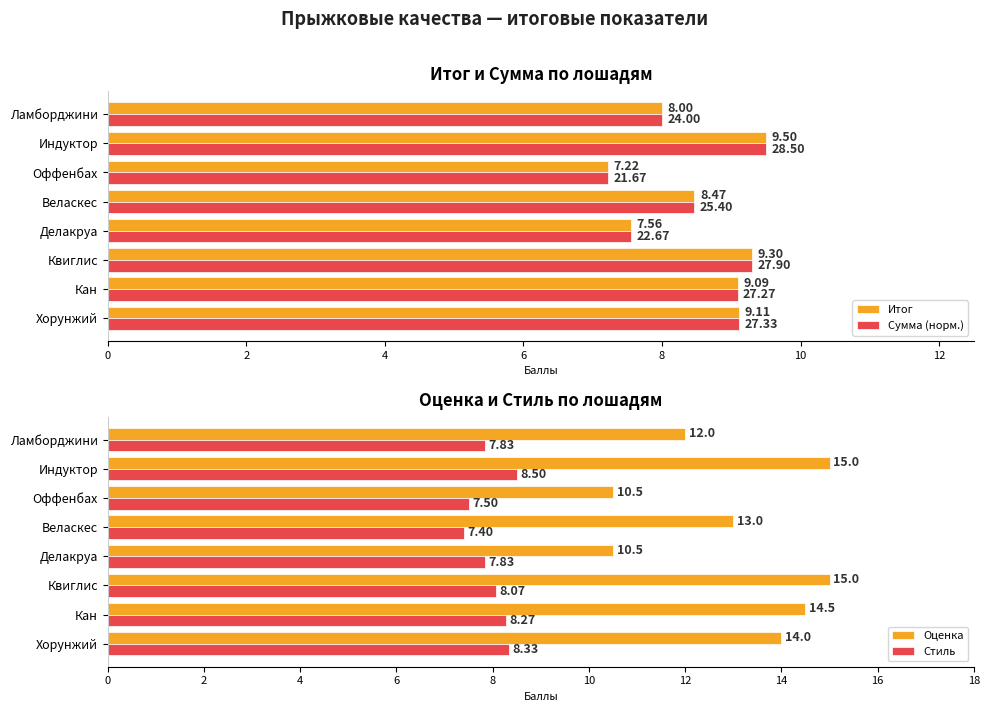

List the series in order of their peak value, lowest first.

Стиль, Итог, Сумма (норм.), Оценка